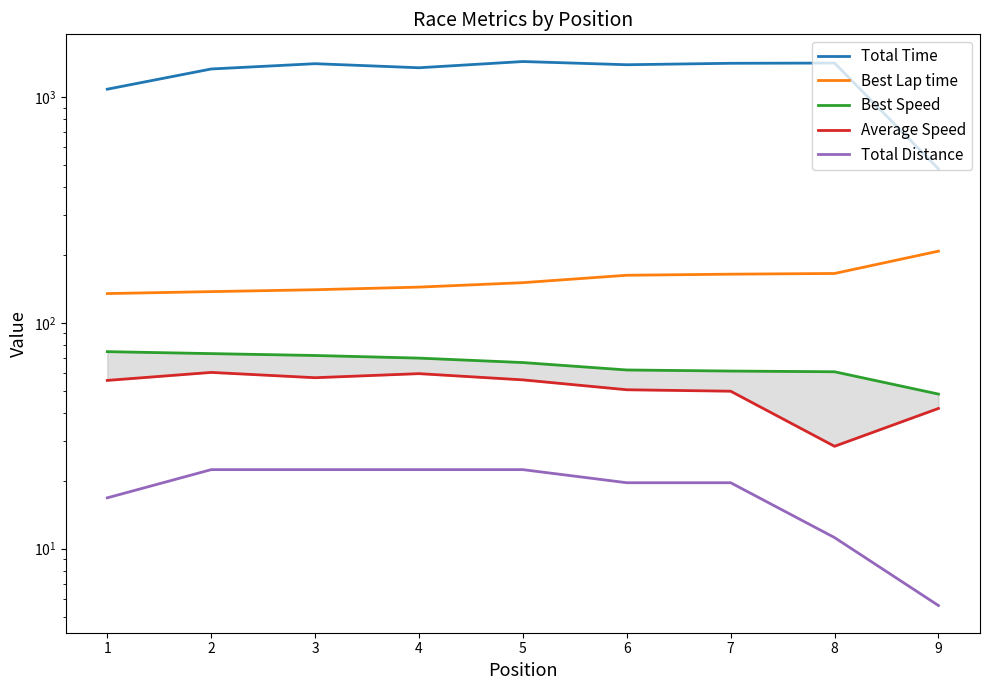

What is the value of the Total Time point at the 3rd from the left?

1409.2